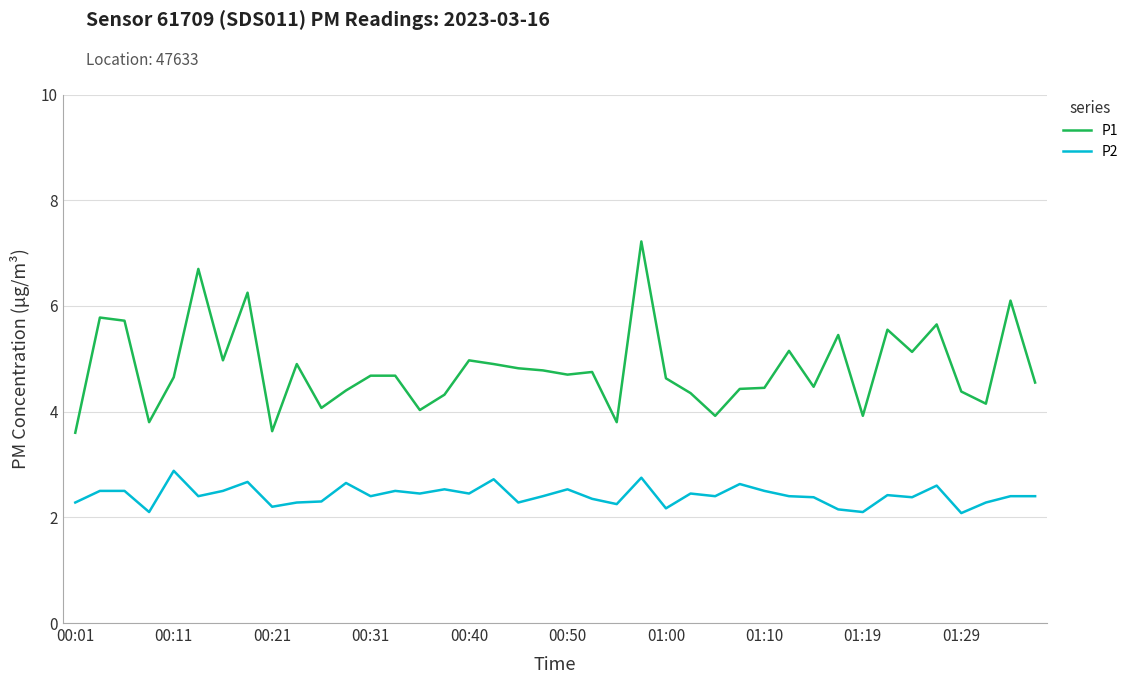

Rank the series by their maximum value, from lowest to highest.

P2, P1